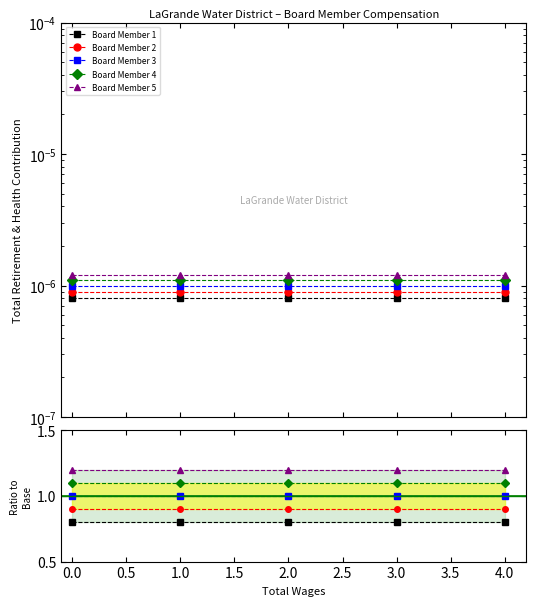

Which series has the largest total across all categories?

Board Member 5